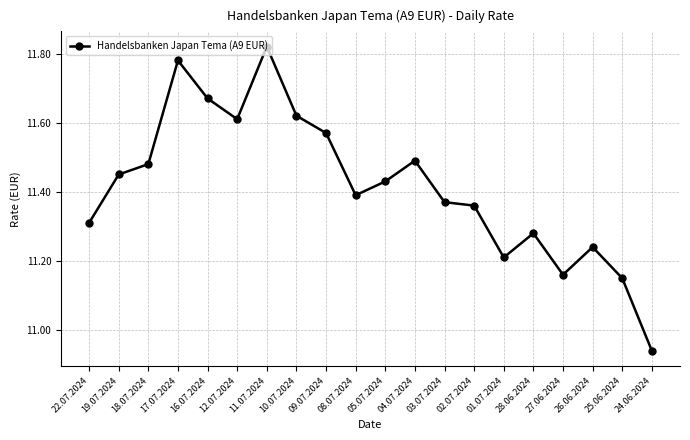

The chart shows a value of 4.1 at 17.07.2024. True or false?

False